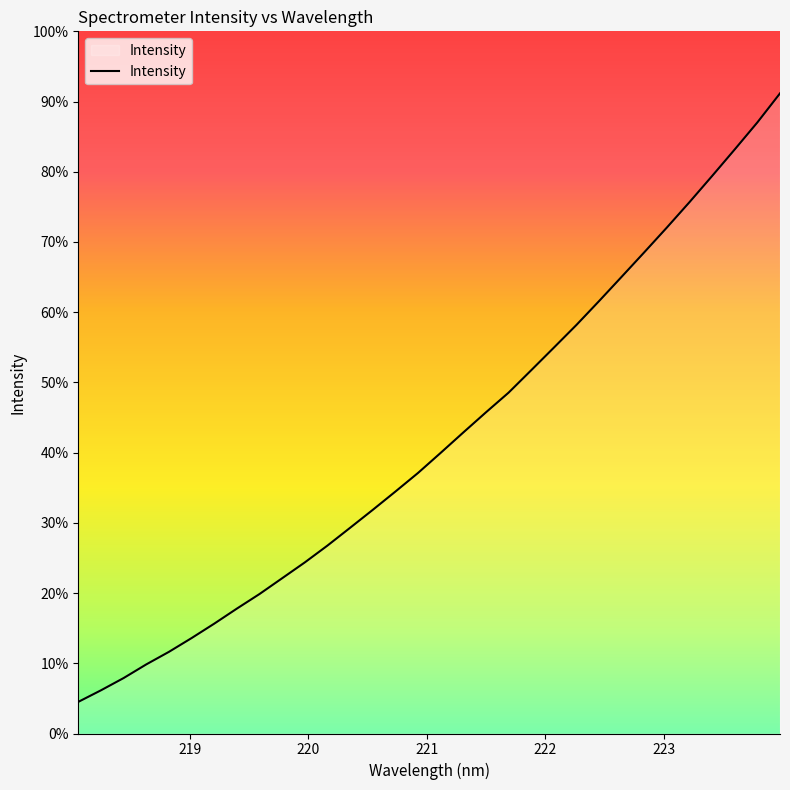

Does the chart display data point markers on the line(s)?

No